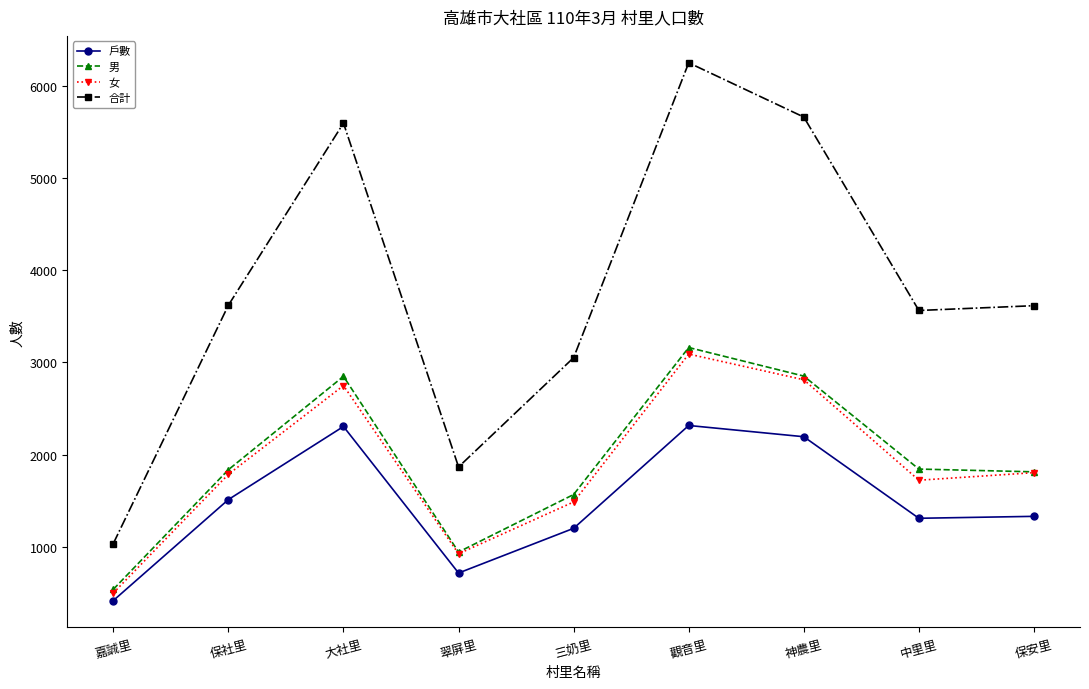

How many values in the 合計 series are below 3615?

4